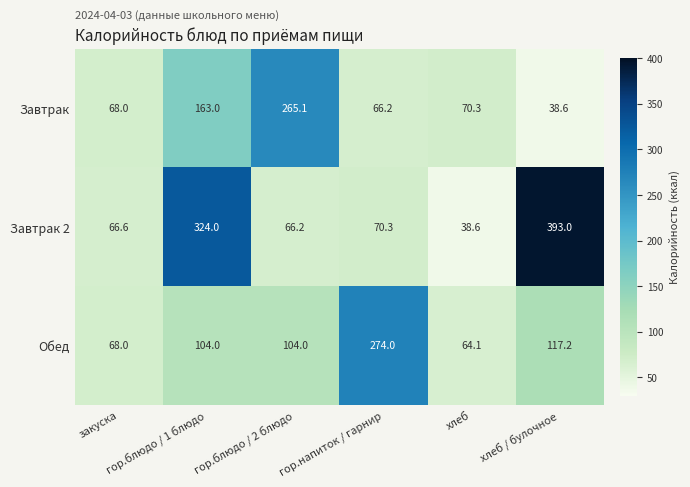

At which category is the sum across all series the highest?

гор.блюдо / 1 блюдо